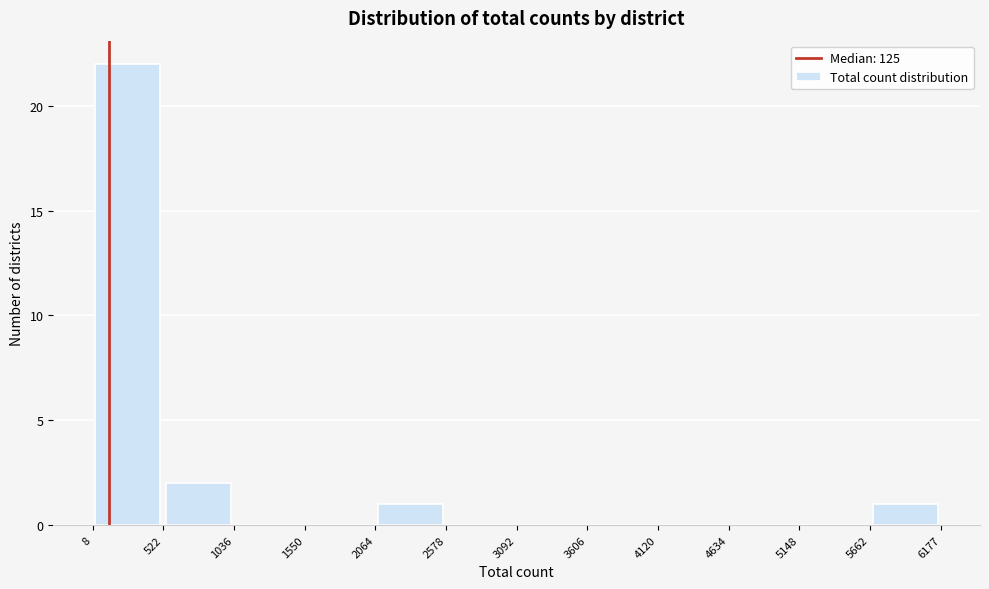

How tall is the bar that spans 5662 to 6177 on the x-axis? The values are not printed on the chart, so give them approximately, as read against the axis.

1